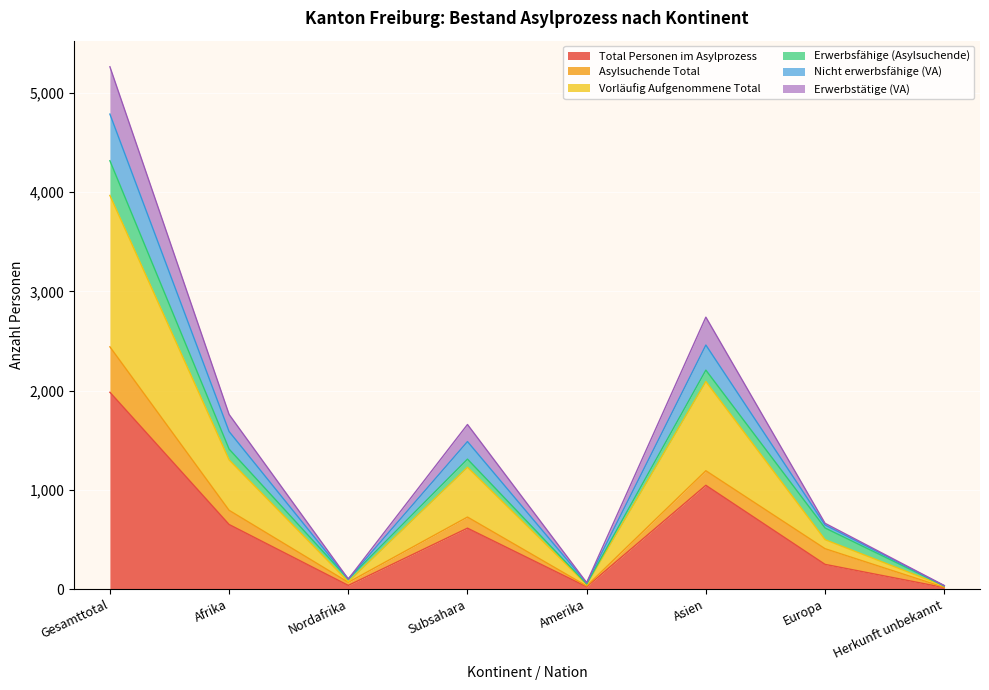

At which label does Total Personen im Asylprozess reach its peak?

Gesamttotal